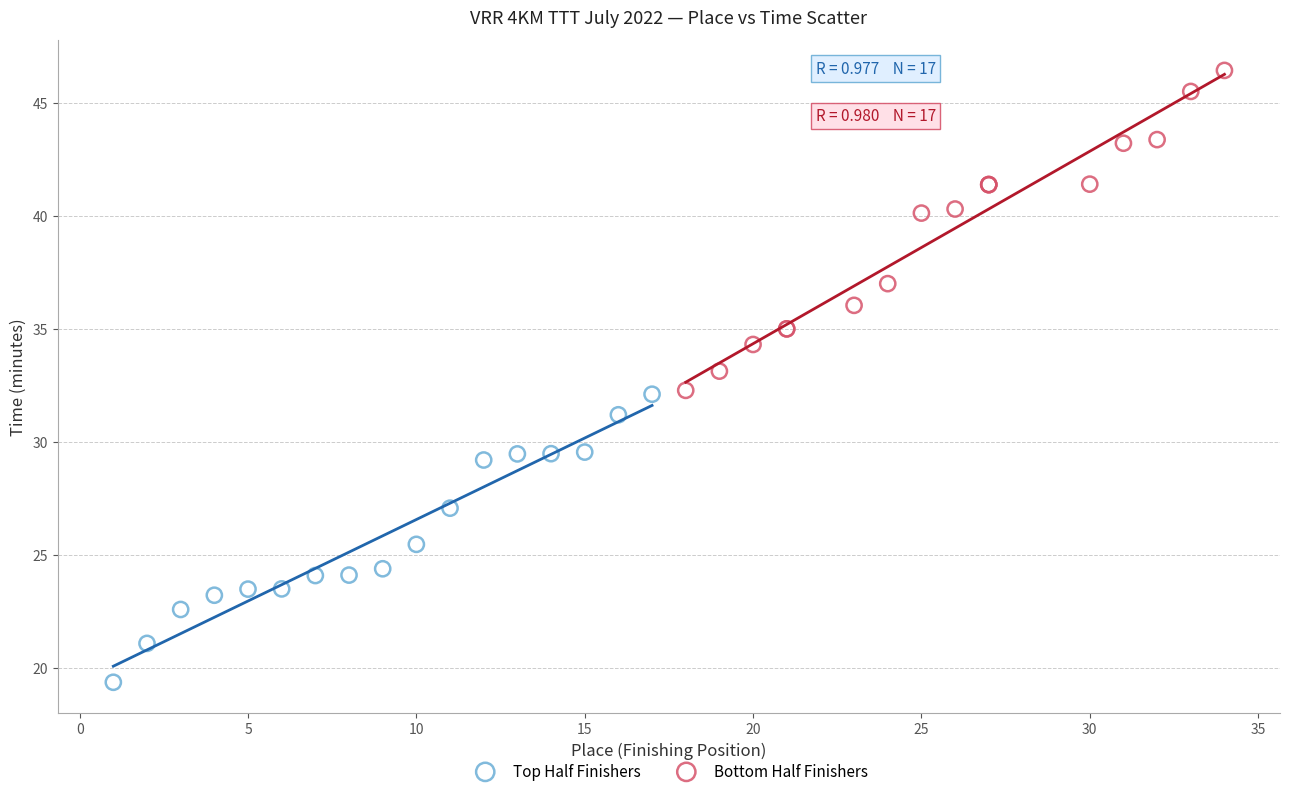

Which series has the widest spread of Y values?

Bottom Half Finishers